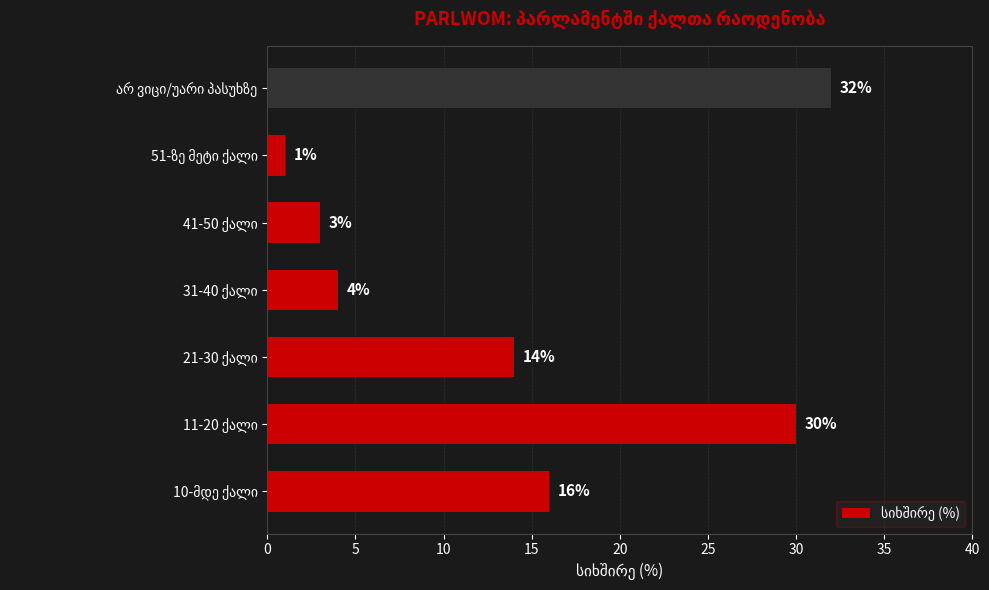

How many data points does each series have?

7